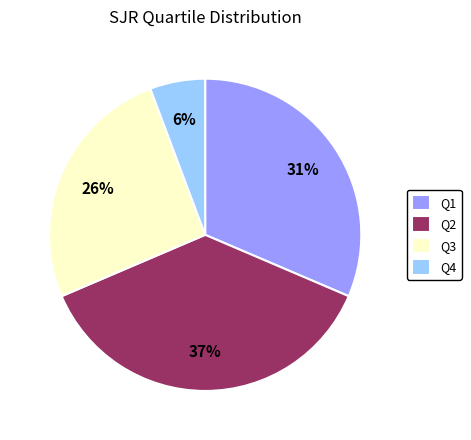

What percentage is the Q3 slice, to the nearest percent?

26%